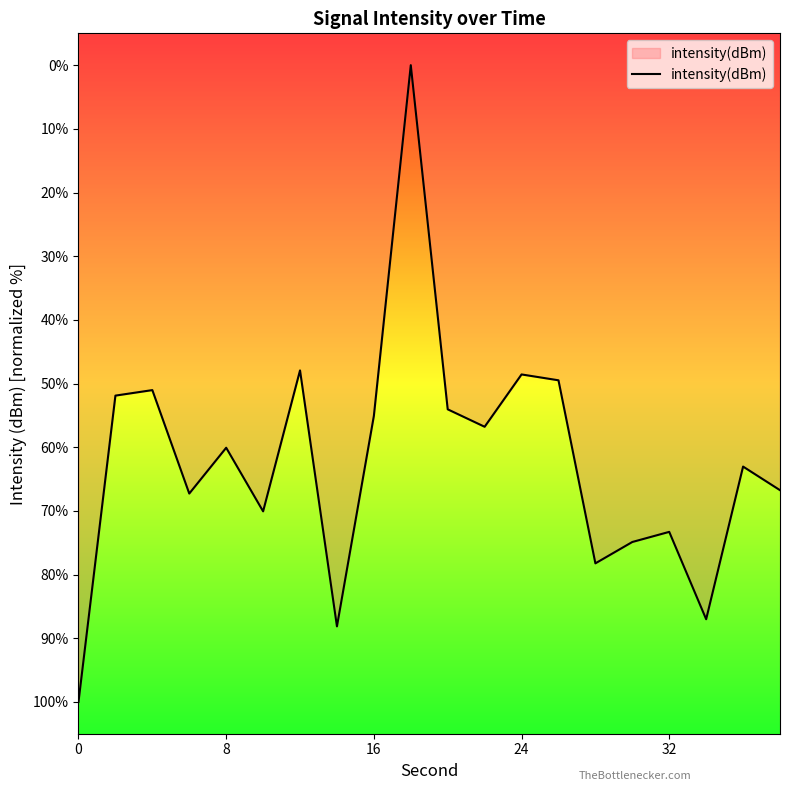

The chart shows a value of 60.1 at 8. True or false?

True